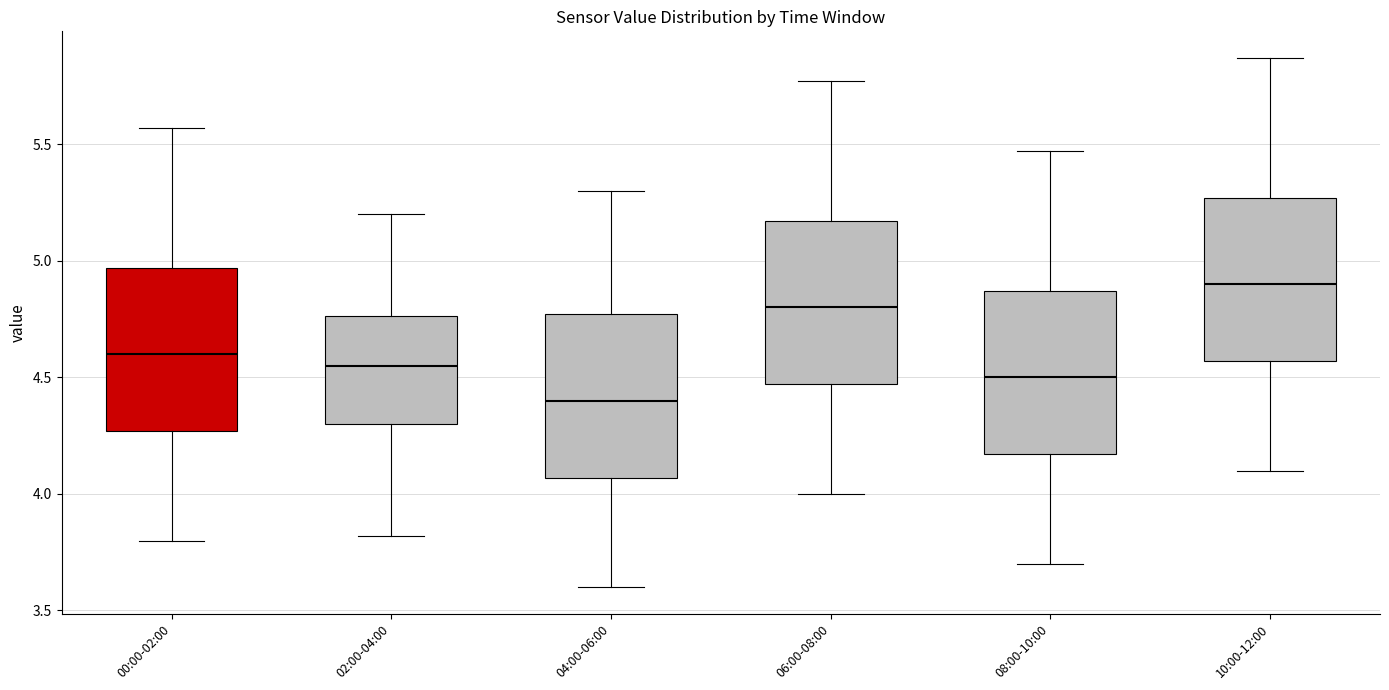

Which box has the lowest median line?

04:00-06:00